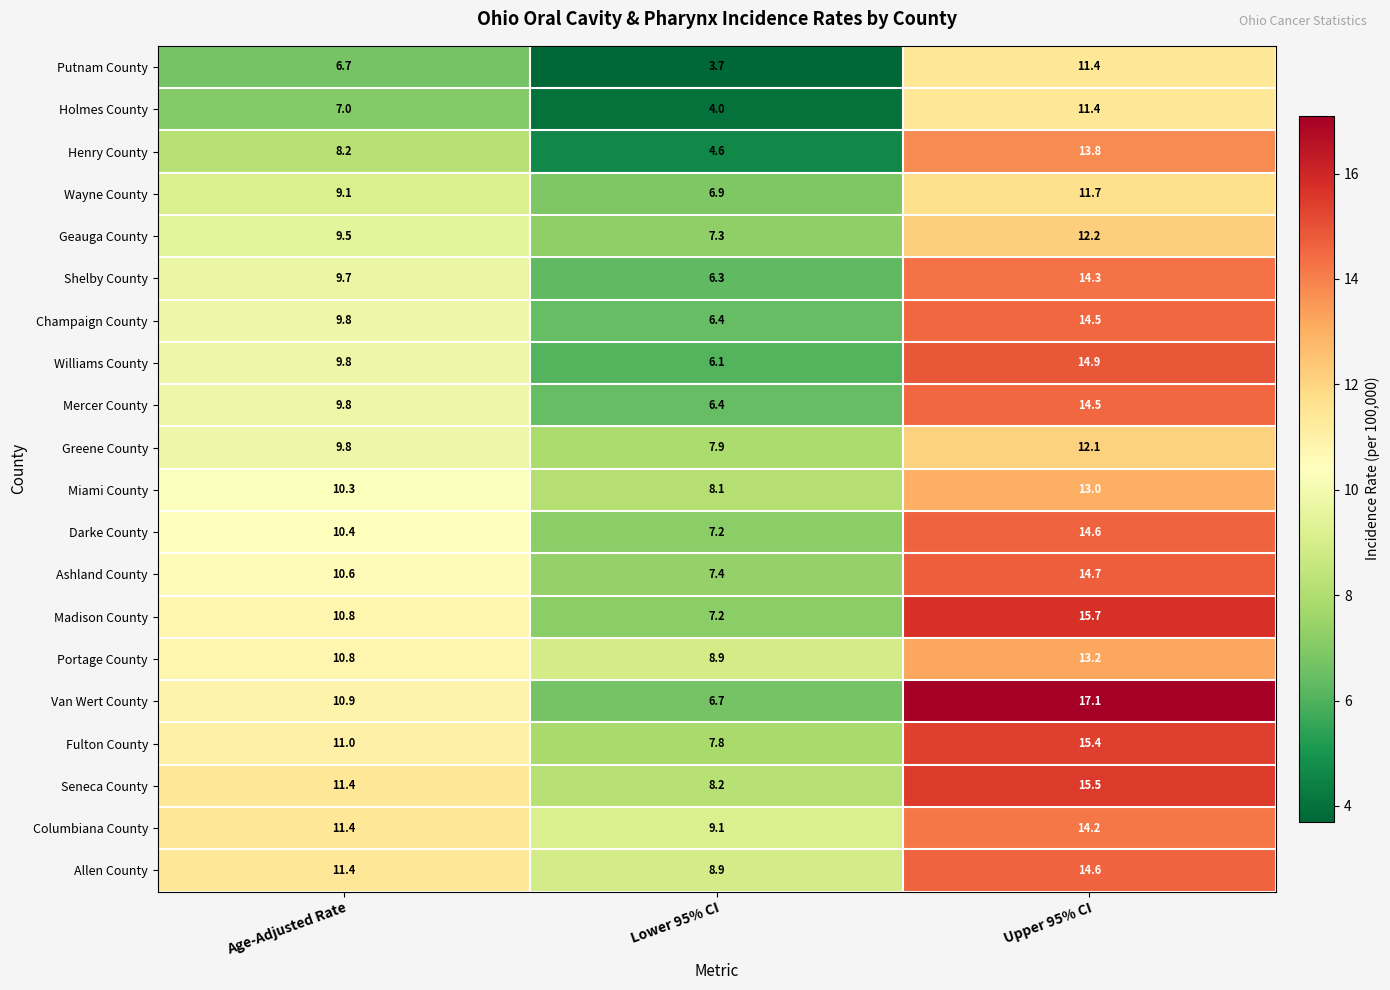

At which category does the chart reach its peak across all series?

Upper 95% CI